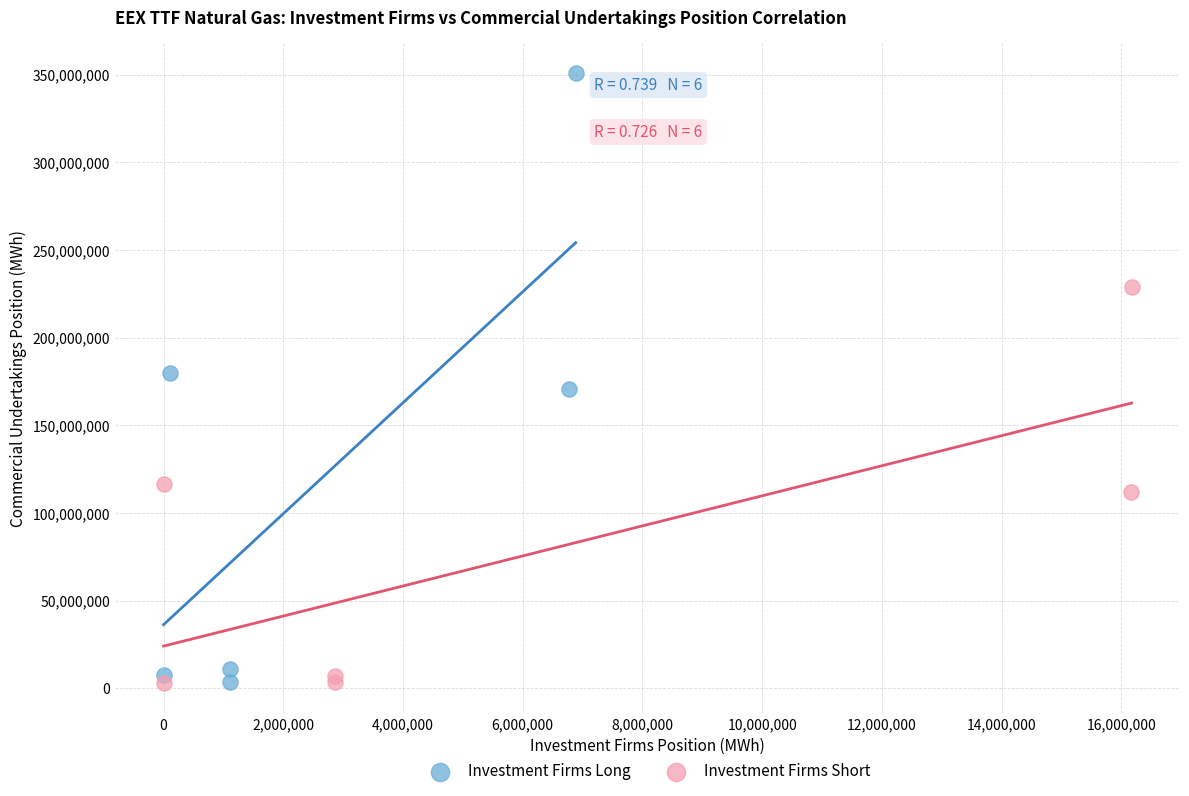

Which series reaches the maximum Y coordinate?

Investment Firms Long